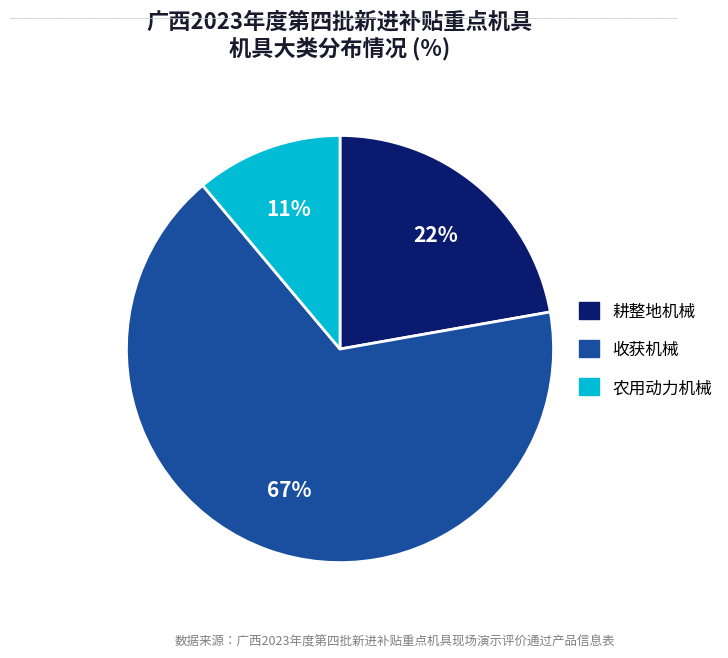

Does any single category account for the majority?

Yes